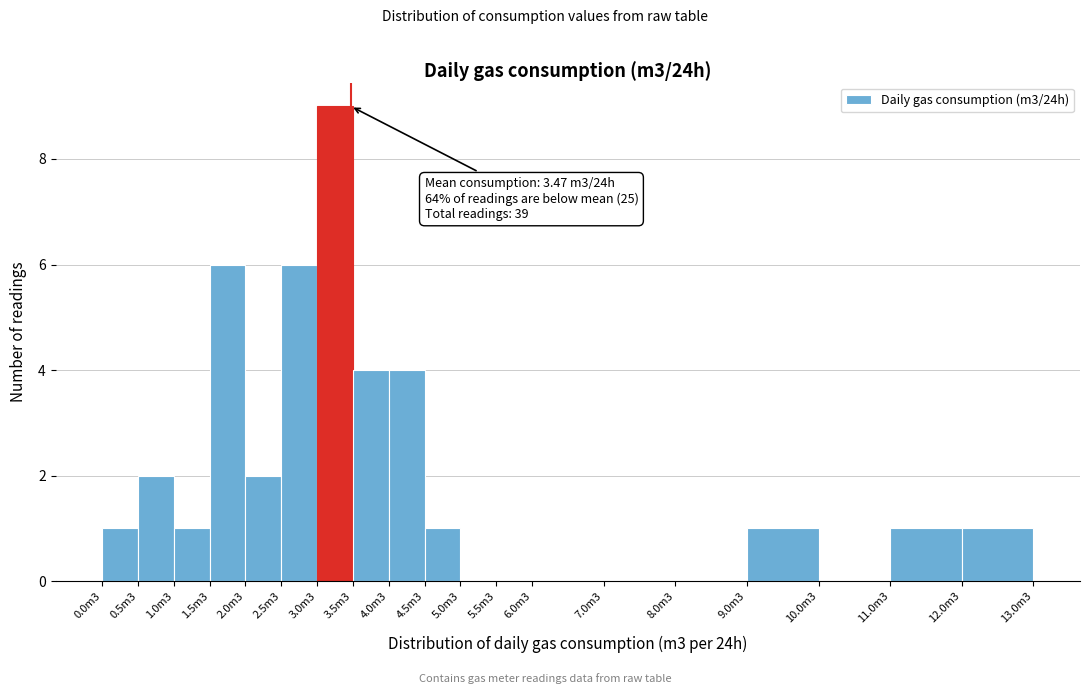

Reading left to right, what are all the values shown in this chart?

0.0m3=1	0.5m3=2	1.0m3=1	1.5m3=6	2.0m3=2	2.5m3=6	3.0m3=9	3.5m3=4	4.0m3=4	4.5m3=1	5.0m3=0	5.5m3=0	6.0m3=0	7.0m3=0	8.0m3=0	9.0m3=1	10.0m3=0	11.0m3=1	12.0m3=1